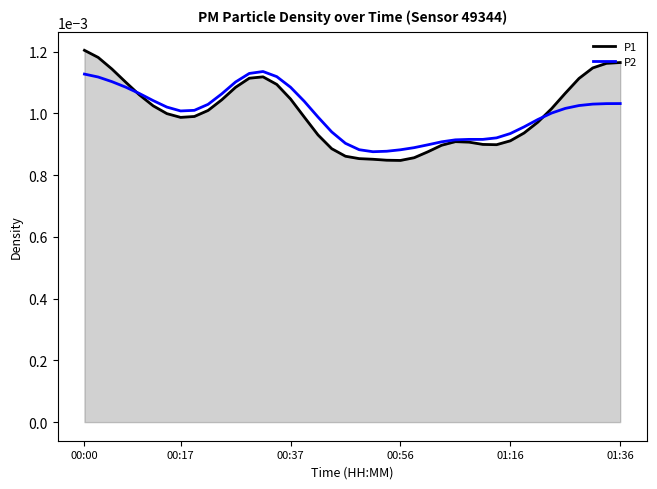

Which series ends up on top after the final intersection of P1 and P2?

P1